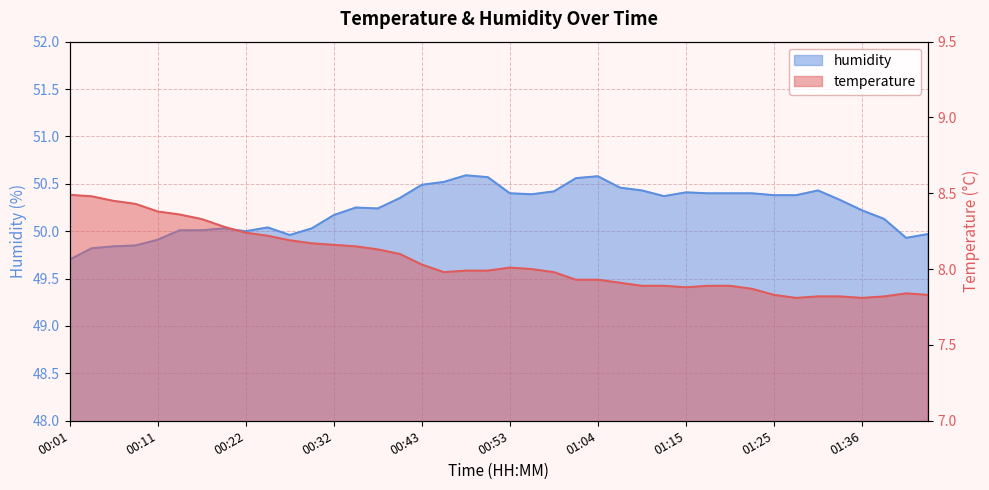

At how many categories does at least one series exceed 49?

40